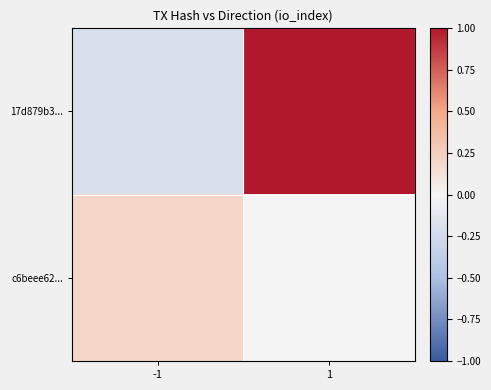

At which category does the chart reach its peak across all series?

1